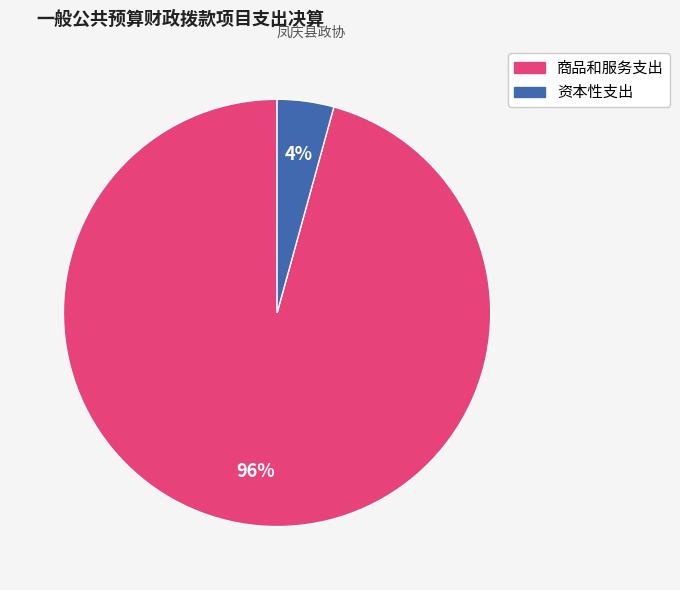

What percentage is the 商品和服务支出 slice, to the nearest percent?

96%